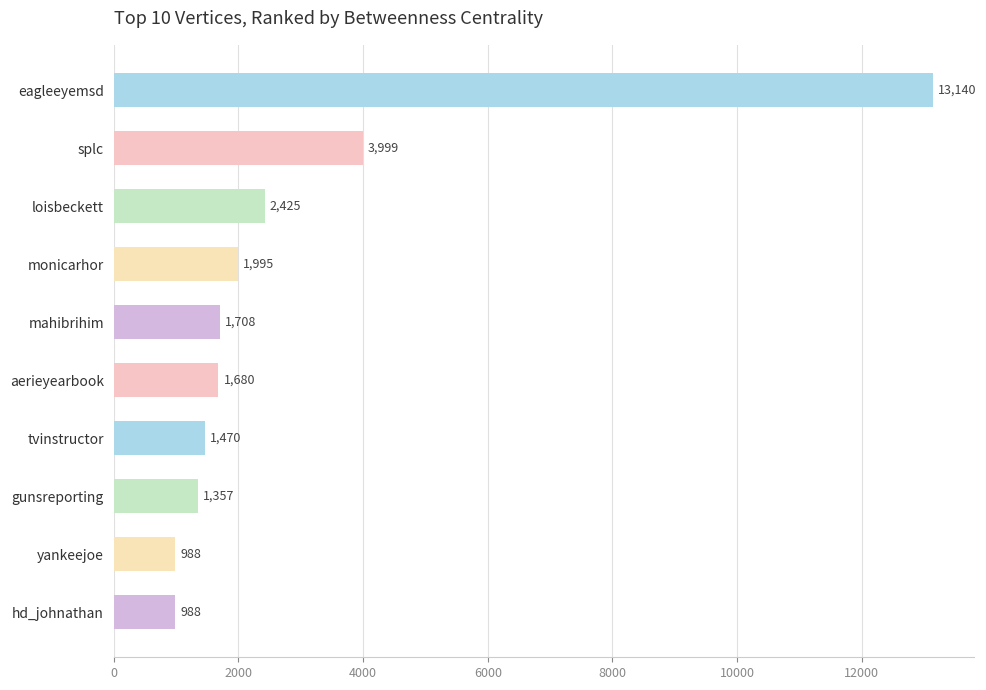

Does the chart contain stacked bars?

No